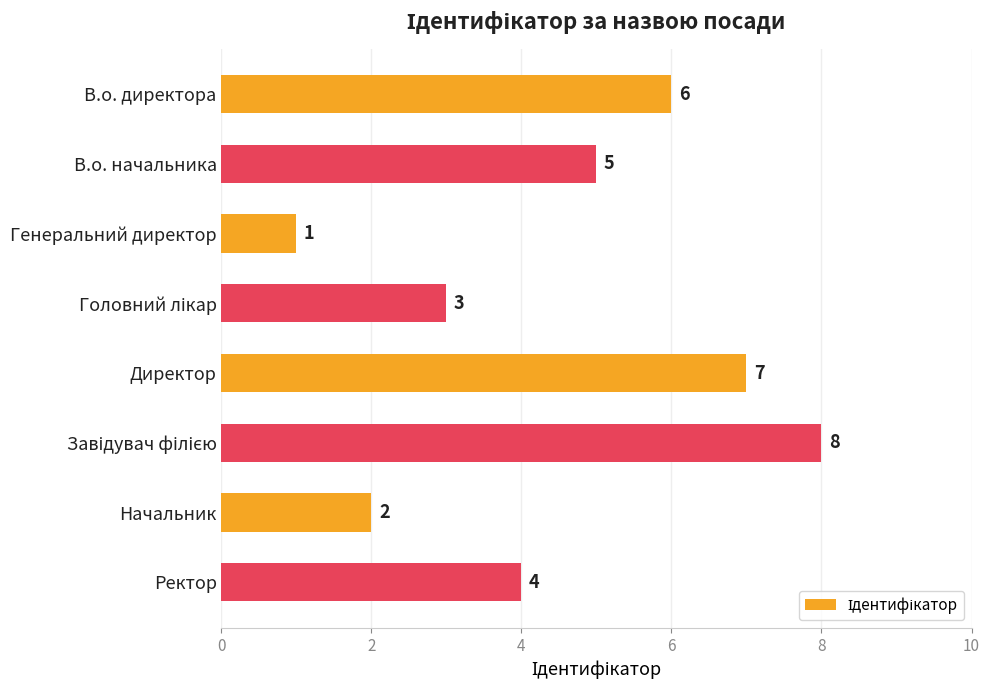

Where is the data nearest to the value 4?

Ректор